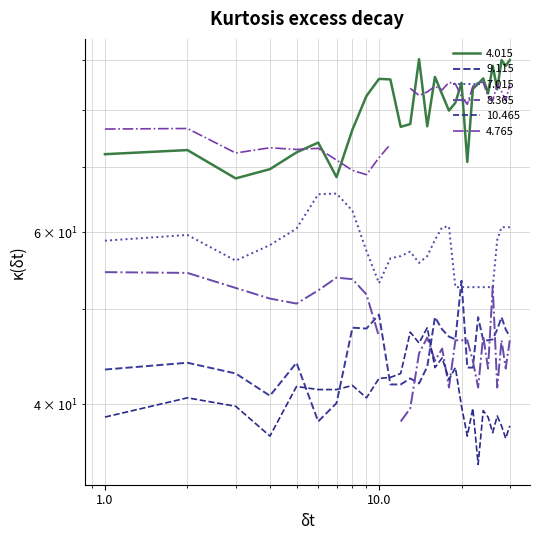

What is the minimum value shown in the chart?

34.7